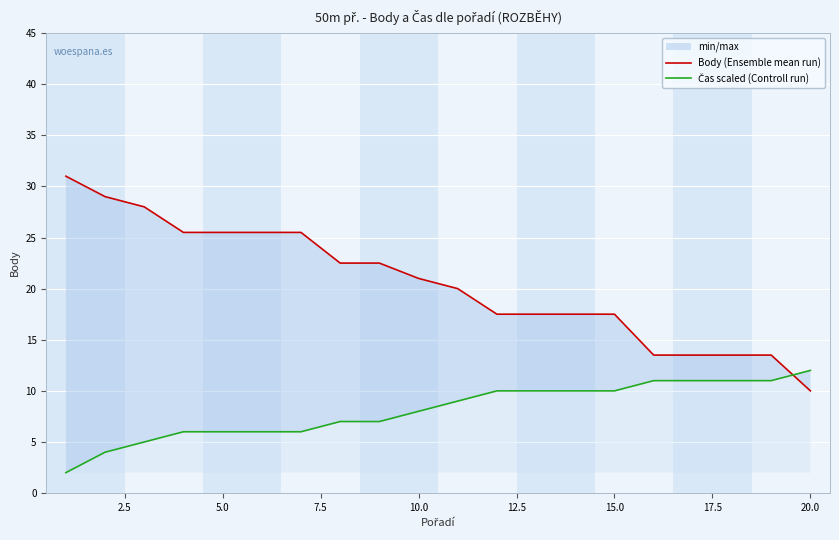

True or false: Body (Ensemble mean run) has a value of 28.3 at 13.

False